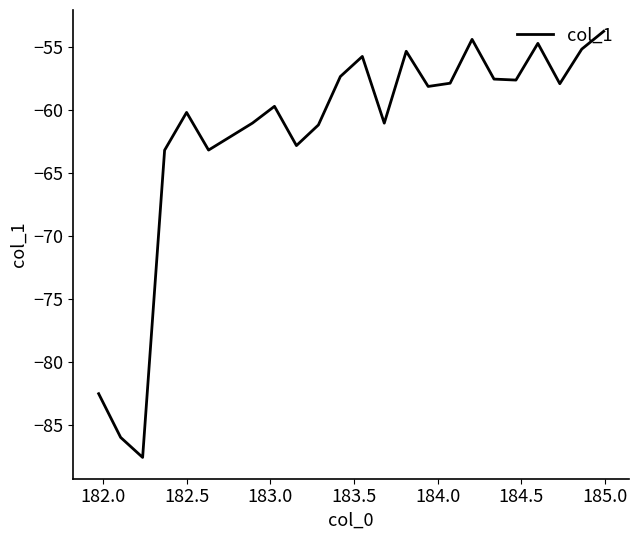

What is the greatest value displayed?

-53.8